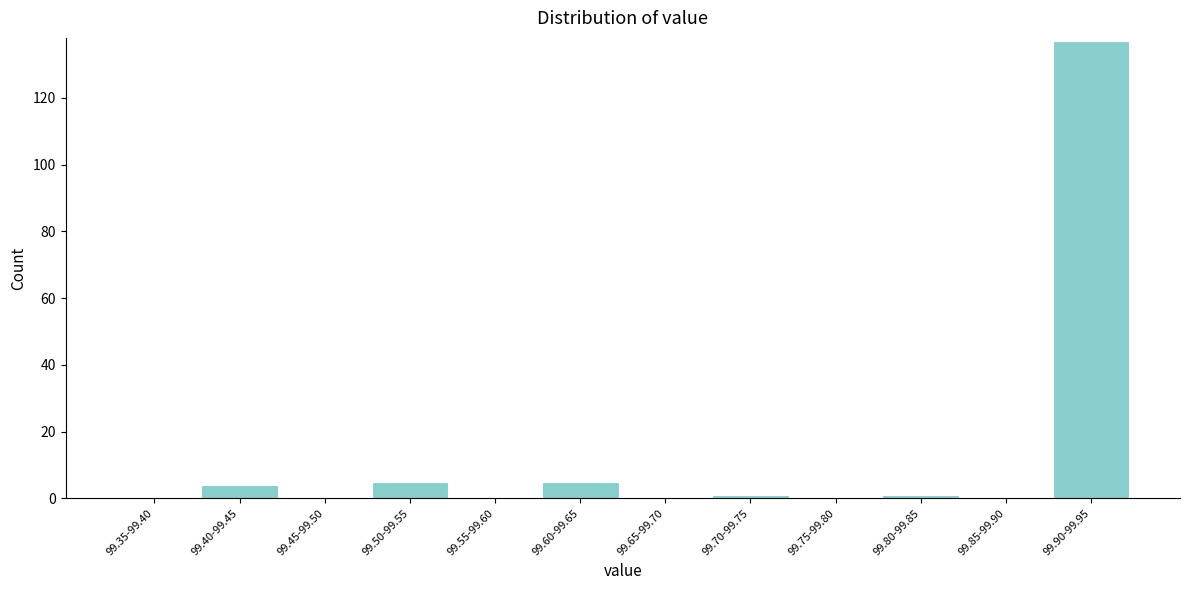

Reading left to right, transcribe all the data shown in this chart.

99.35-99.40=0	99.40-99.45=4	99.45-99.50=0	99.50-99.55=5	99.55-99.60=0	99.60-99.65=5	99.65-99.70=0	99.70-99.75=1	99.75-99.80=0	99.80-99.85=1	99.85-99.90=0	99.90-99.95=137